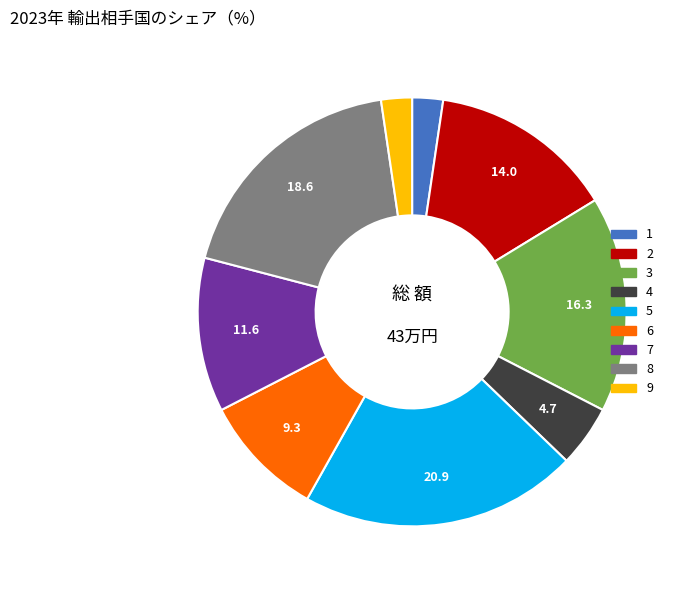

What is the largest slice in the pie chart?

5